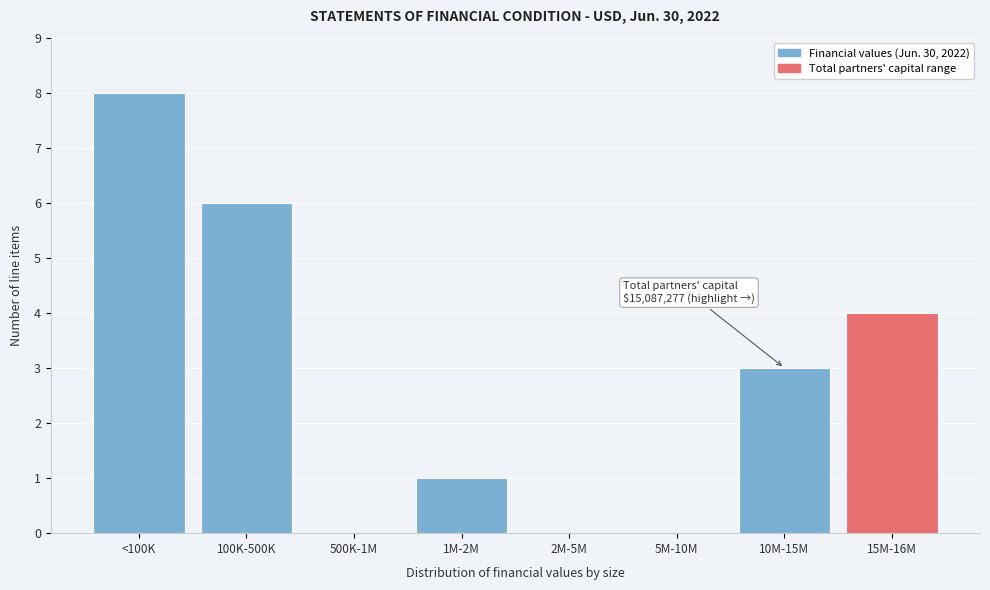

Reading right to left, transcribe all the data shown in this chart.

15M-16M=4	10M-15M=3	5M-10M=0	2M-5M=0	1M-2M=1	500K-1M=0	100K-500K=6	<100K=8